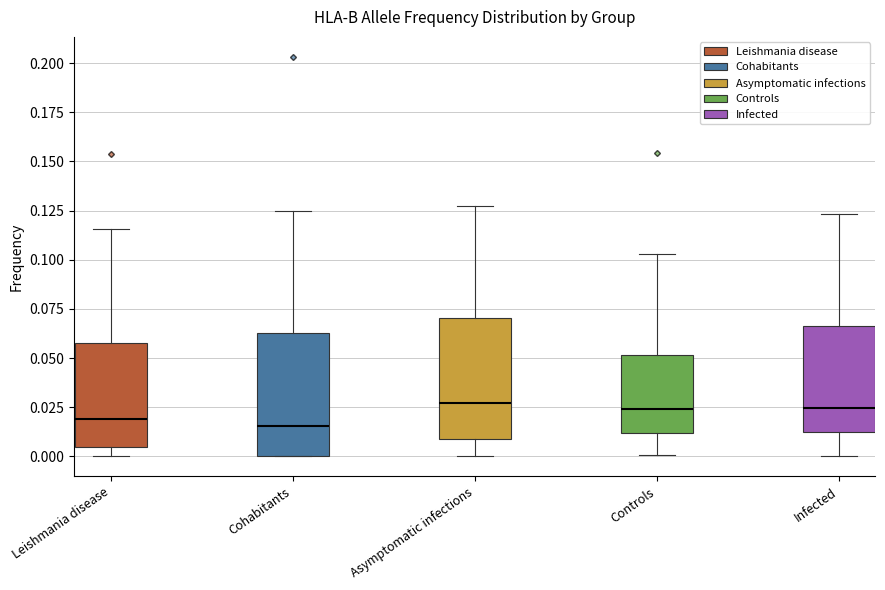

Reading left to right, read every box against the y-axis: the position of its median line, the range the box covers, and the ends of its whiskers. The values are not printed on the chart, so give them approximately, as read against the axis.

Leishmania disease: median 0.020, box 0.005 to 0.060, whiskers 0.000 to 0.115
Cohabitants: median 0.015, box 0.000 to 0.065, whiskers 0.000 to 0.125
Asymptomatic infections: median 0.025, box 0.010 to 0.070, whiskers 0.000 to 0.125
Controls: median 0.025, box 0.010 to 0.050, whiskers 0.000 to 0.105
Infected: median 0.025, box 0.010 to 0.065, whiskers 0.000 to 0.125